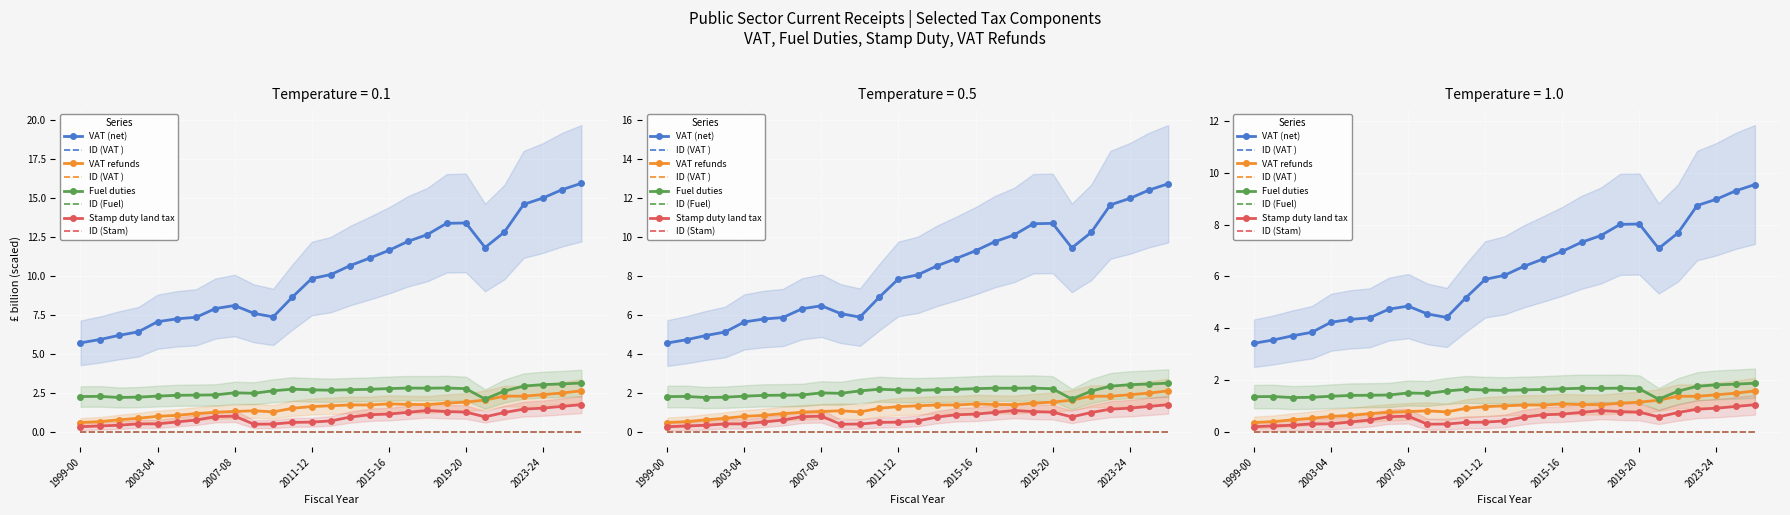

What is the sum of all VAT (net) values?

275.7